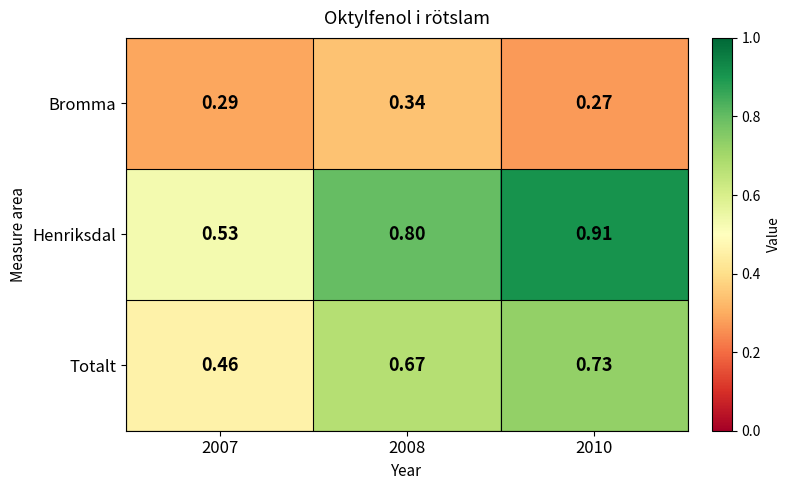

Rank the series by their average value, from highest to lowest.

Henriksdal, Totalt, Bromma